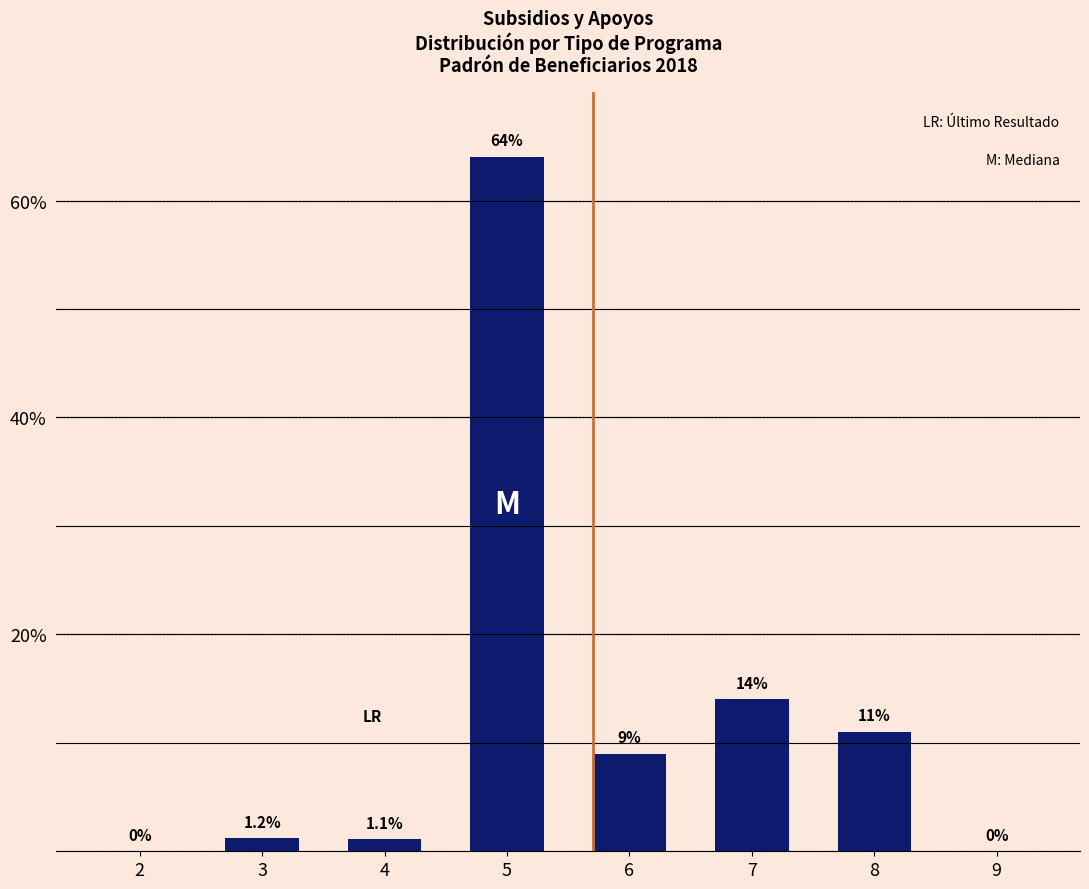

What is the average value?

12.5